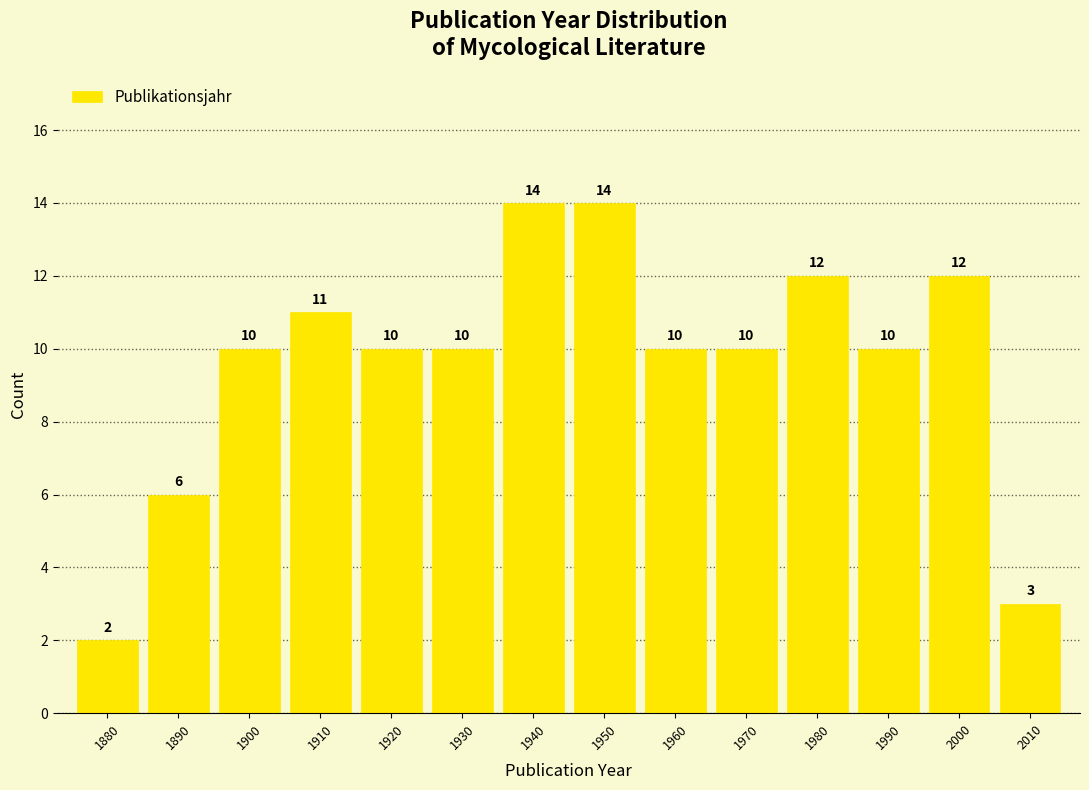

Reading left to right, extract all data points from this chart.

2	6	10	11	10	10	14	14	10	10	12	10	12	3